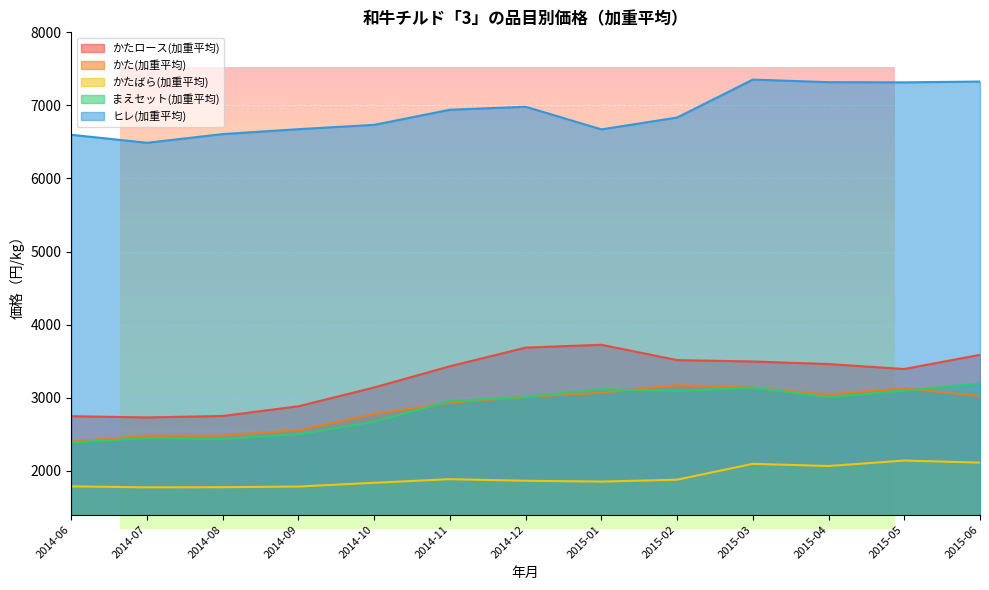

What is the difference between the maximum and minimum values in the かたばら(加重平均) series?

366.9